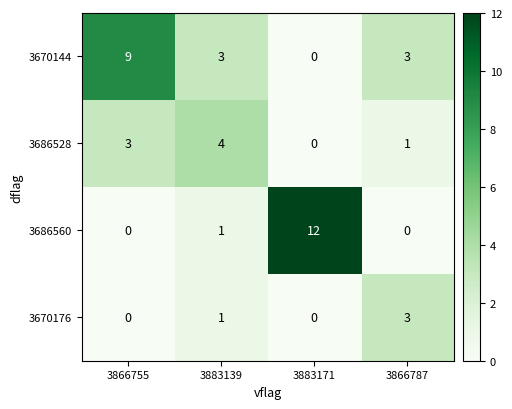

Reading left to right, what are all the values shown in this chart?

3670144: 3866755=9	3883139=3	3883171=0	3866787=3
3686528: 3866755=3	3883139=4	3883171=0	3866787=1
3686560: 3866755=0	3883139=1	3883171=12	3866787=0
3670176: 3866755=0	3883139=1	3883171=0	3866787=3